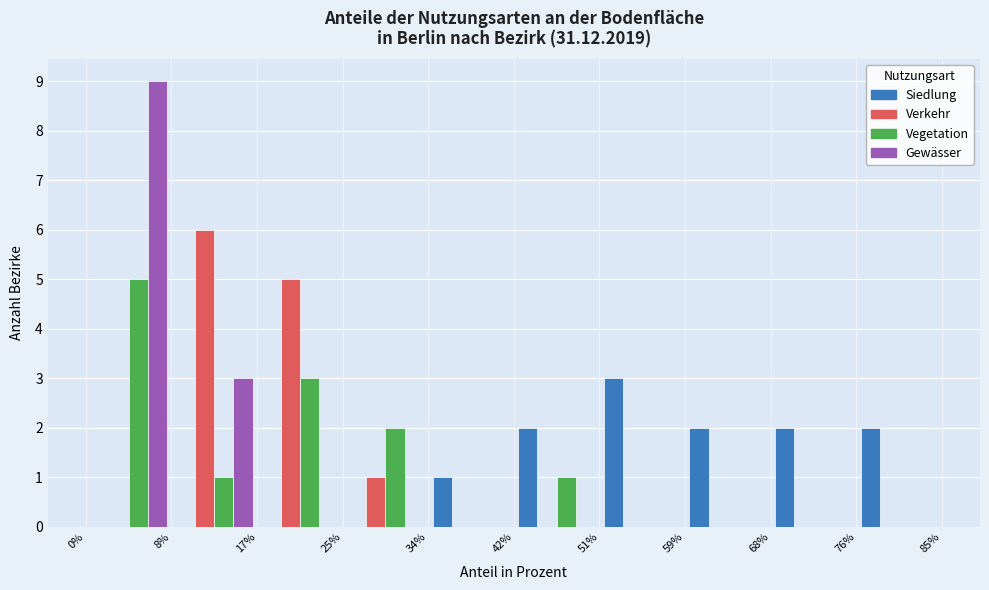

What is the height of the Verkehr bar covering 25% to 34% on the x-axis? The values are not printed on the chart, so give them approximately, as read against the axis.

1